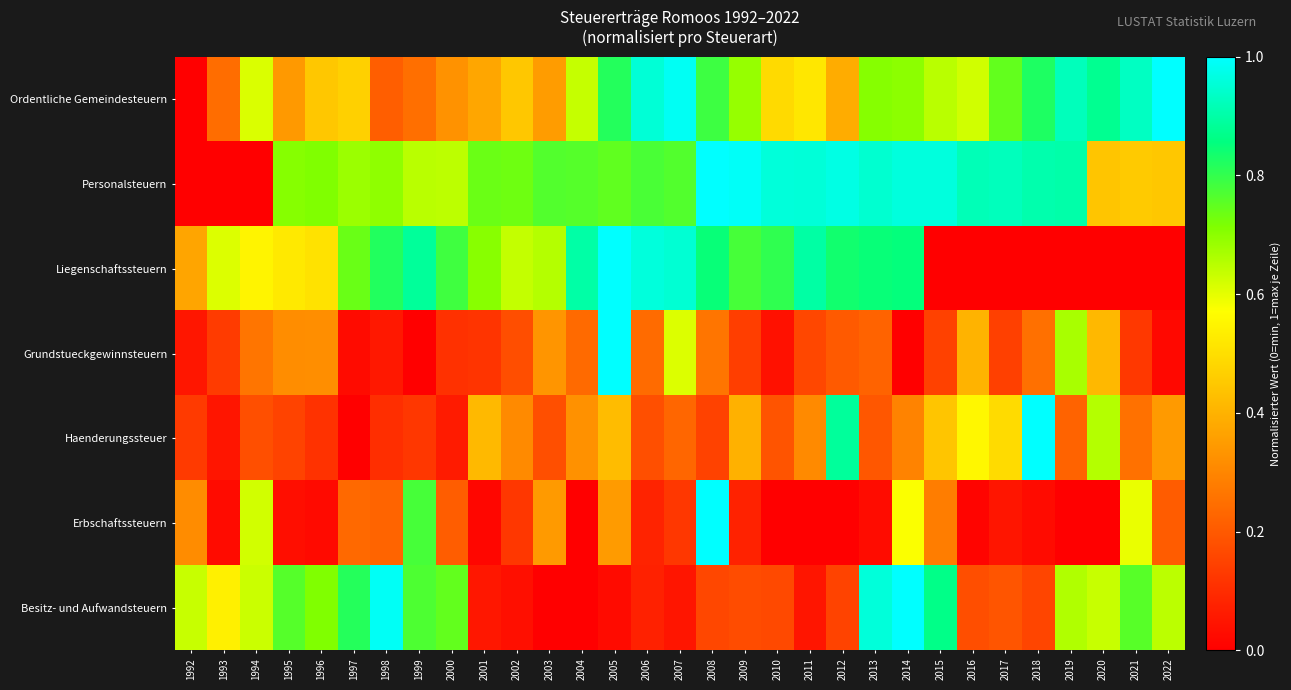

Reading left to right, list all the values displayed in this chart.

Ordentliche Gemeindesteuern: 1992=0.0	1993=0.2	1994=0.6	1995=0.3	1996=0.4	1997=0.5	1998=0.2	1999=0.2	2000=0.3	2001=0.4	2002=0.4	2003=0.4	2004=0.6	2005=0.8	2006=1.0	2007=1.0	2008=0.8	2009=0.7	2010=0.5	2011=0.5	2012=0.4	2013=0.7	2014=0.7	2015=0.6	2016=0.6	2017=0.7	2018=0.8	2019=0.9	2020=0.9	2021=0.9	2022=1.0
Personalsteuern: 1992=0.0	1993=0.0	1994=0.0	1995=0.7	1996=0.7	1997=0.7	1998=0.7	1999=0.6	2000=0.6	2001=0.7	2002=0.7	2003=0.8	2004=0.8	2005=0.7	2006=0.8	2007=0.8	2008=1.0	2009=1.0	2010=1.0	2011=1.0	2012=1.0	2013=0.9	2014=1.0	2015=1.0	2016=0.9	2017=0.9	2018=0.9	2019=0.9	2020=0.4	2021=0.5	2022=0.4
Liegenschaftssteuern: 1992=0.4	1993=0.6	1994=0.5	1995=0.5	1996=0.5	1997=0.7	1998=0.8	1999=0.9	2000=0.8	2001=0.7	2002=0.6	2003=0.7	2004=0.9	2005=1.0	2006=1.0	2007=1.0	2008=0.8	2009=0.8	2010=0.8	2011=0.9	2012=0.8	2013=0.8	2014=0.9	2015=0.0	2016=0.0	2017=0.0	2018=0.0	2019=0.0	2020=0.0	2021=0.0	2022=0.0
Grundstueckgewinnsteuern: 1992=0.1	1993=0.1	1994=0.3	1995=0.3	1996=0.3	1997=0.0	1998=0.1	1999=0.0	2000=0.1	2001=0.1	2002=0.2	2003=0.3	2004=0.2	2005=1.0	2006=0.2	2007=0.6	2008=0.3	2009=0.1	2010=0.0	2011=0.2	2012=0.2	2013=0.2	2014=0.0	2015=0.1	2016=0.4	2017=0.1	2018=0.3	2019=0.7	2020=0.4	2021=0.1	2022=0.0
Haenderungssteuer: 1992=0.1	1993=0.0	1994=0.2	1995=0.2	1996=0.1	1997=0.0	1998=0.1	1999=0.1	2000=0.1	2001=0.4	2002=0.3	2003=0.2	2004=0.3	2005=0.4	2006=0.2	2007=0.2	2008=0.1	2009=0.4	2010=0.2	2011=0.3	2012=0.9	2013=0.2	2014=0.3	2015=0.4	2016=0.6	2017=0.5	2018=1.0	2019=0.2	2020=0.7	2021=0.3	2022=0.3
Erbschaftssteuern: 1992=0.3	1993=0.0	1994=0.6	1995=0.0	1996=0.0	1997=0.2	1998=0.2	1999=0.8	2000=0.2	2001=0.0	2002=0.1	2003=0.3	2004=0.0	2005=0.3	2006=0.1	2007=0.1	2008=1.0	2009=0.1	2010=0.0	2011=0.0	2012=0.0	2013=0.0	2014=0.6	2015=0.3	2016=0.0	2017=0.0	2018=0.0	2019=0.0	2020=0.0	2021=0.6	2022=0.2
Besitz- und Aufwandsteuern: 1992=0.6	1993=0.5	1994=0.6	1995=0.8	1996=0.7	1997=0.8	1998=1.0	1999=0.8	2000=0.7	2001=0.1	2002=0.0	2003=0.0	2004=0.0	2005=0.0	2006=0.1	2007=0.0	2008=0.2	2009=0.2	2010=0.2	2011=0.0	2012=0.2	2013=1.0	2014=1.0	2015=0.9	2016=0.2	2017=0.2	2018=0.2	2019=0.7	2020=0.6	2021=0.8	2022=0.6